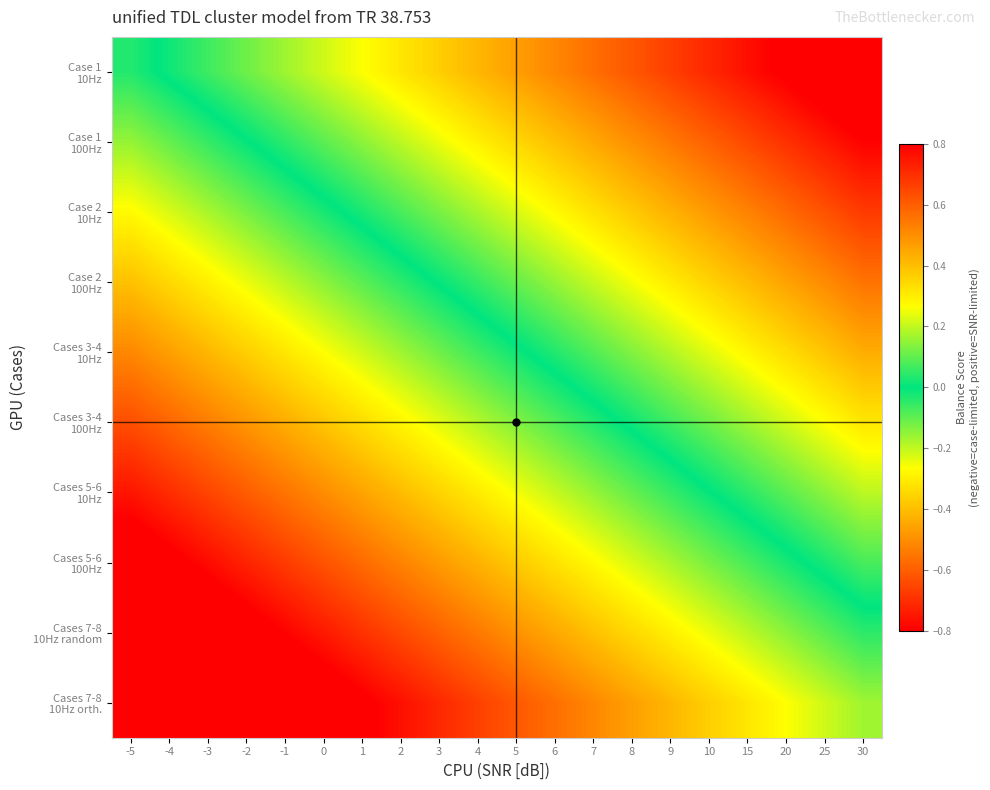

What is the spread (max minus min) of values at 2?

1.1